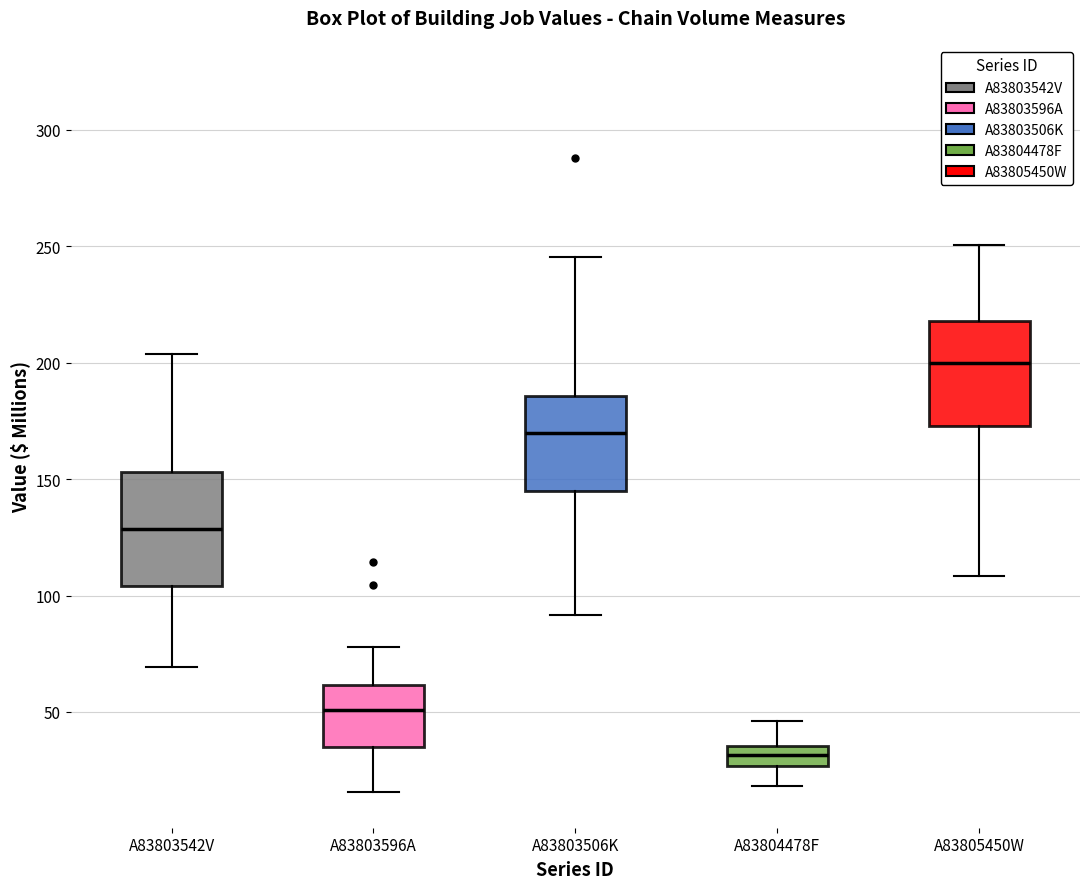

Where is the lower edge of the box for A83803506K on the y-axis? The values are not printed on the chart, so give them approximately, as read against the axis.

145